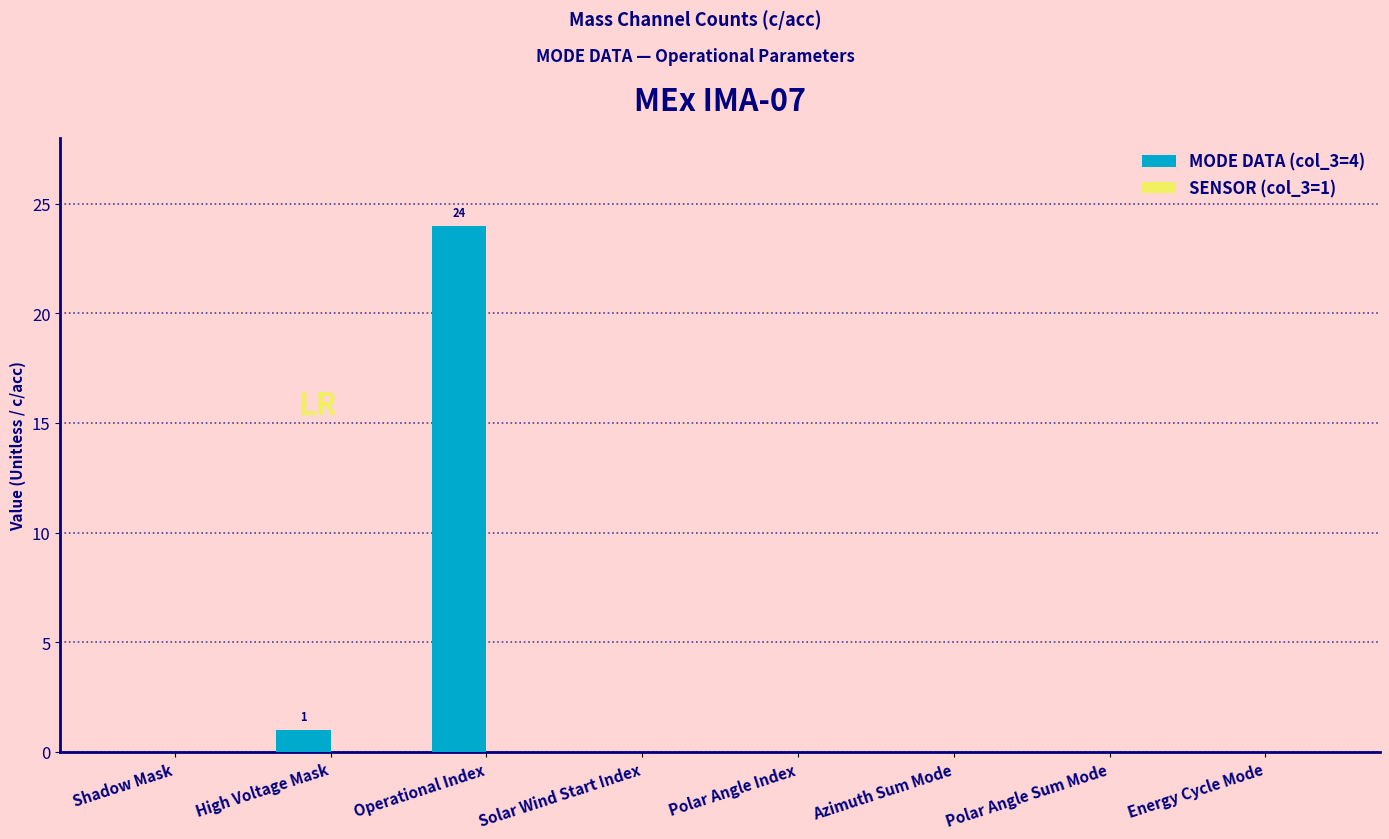

What is the sum of all values?

25